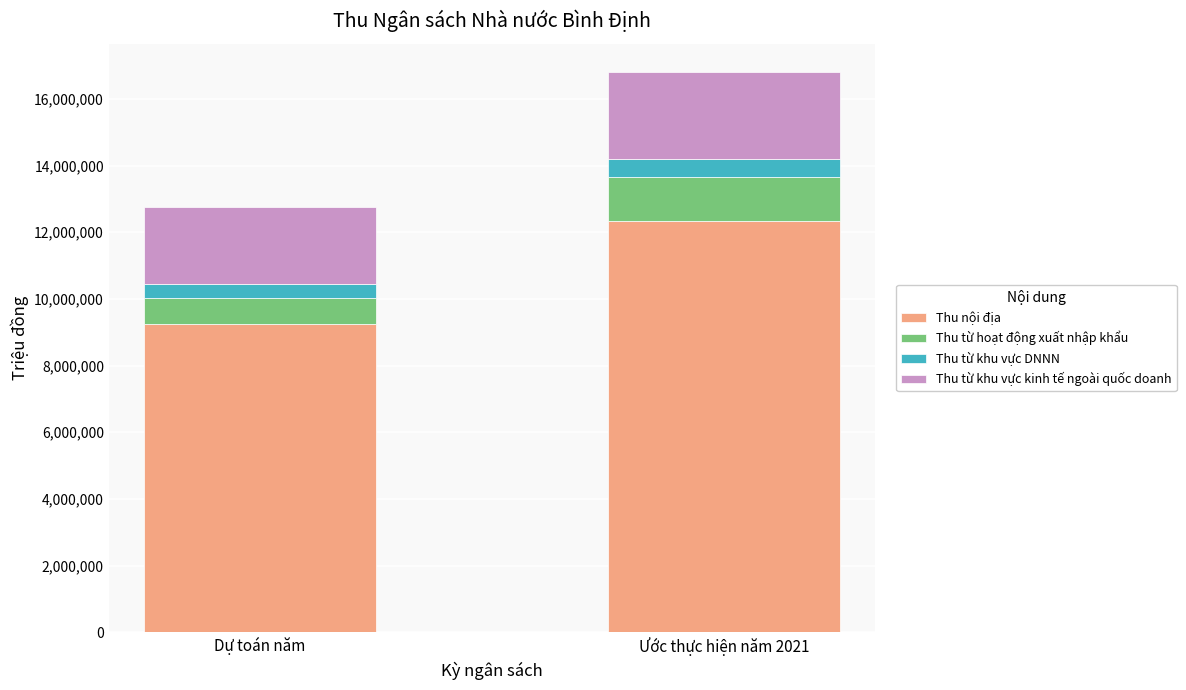

Rank the categories by Thu nội địa value from highest to lowest.

Ước thực hiện năm 2021, Dự toán năm